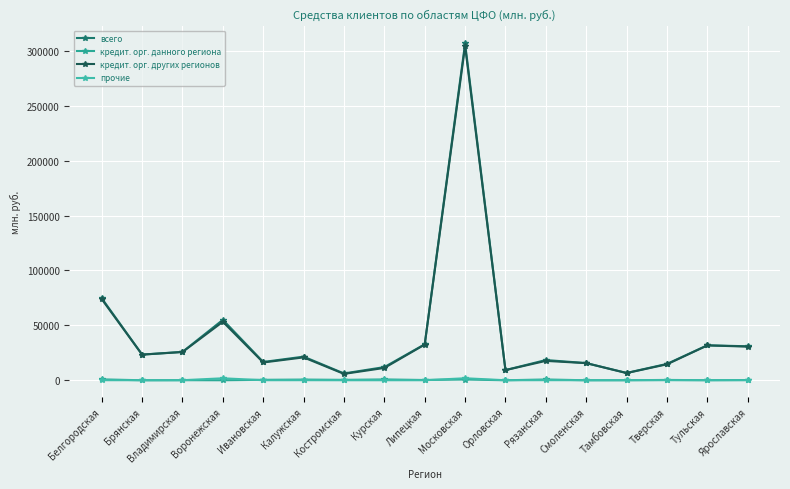

Reading left to right, transcribe all the data shown in this chart.

всего: 74716	23382	25840	55039	16652	21515	6206	11991	32761	306792	9265	18423	15634	6666	14895	31844	30943
кредит. орг. данного региона: 810	0	68	0	418	630	380	757	242	672	0	712	0	10	309	37	220
кредит. орг. других регионов: 73848	23347	25721	53235	16189	20819	5808	11208	32487	304291	9242	17635	15587	6556	14524	31724	30643
прочие: 58	35	51	1804	45	66	18	26	32	1829	24	76	47	101	62	83	81